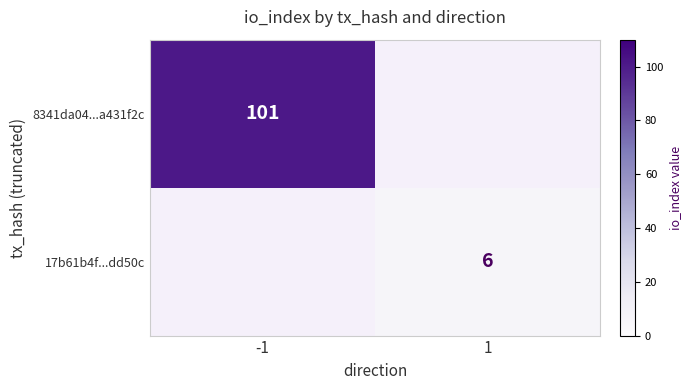

What is the spread (max minus min) of values at 1?

6